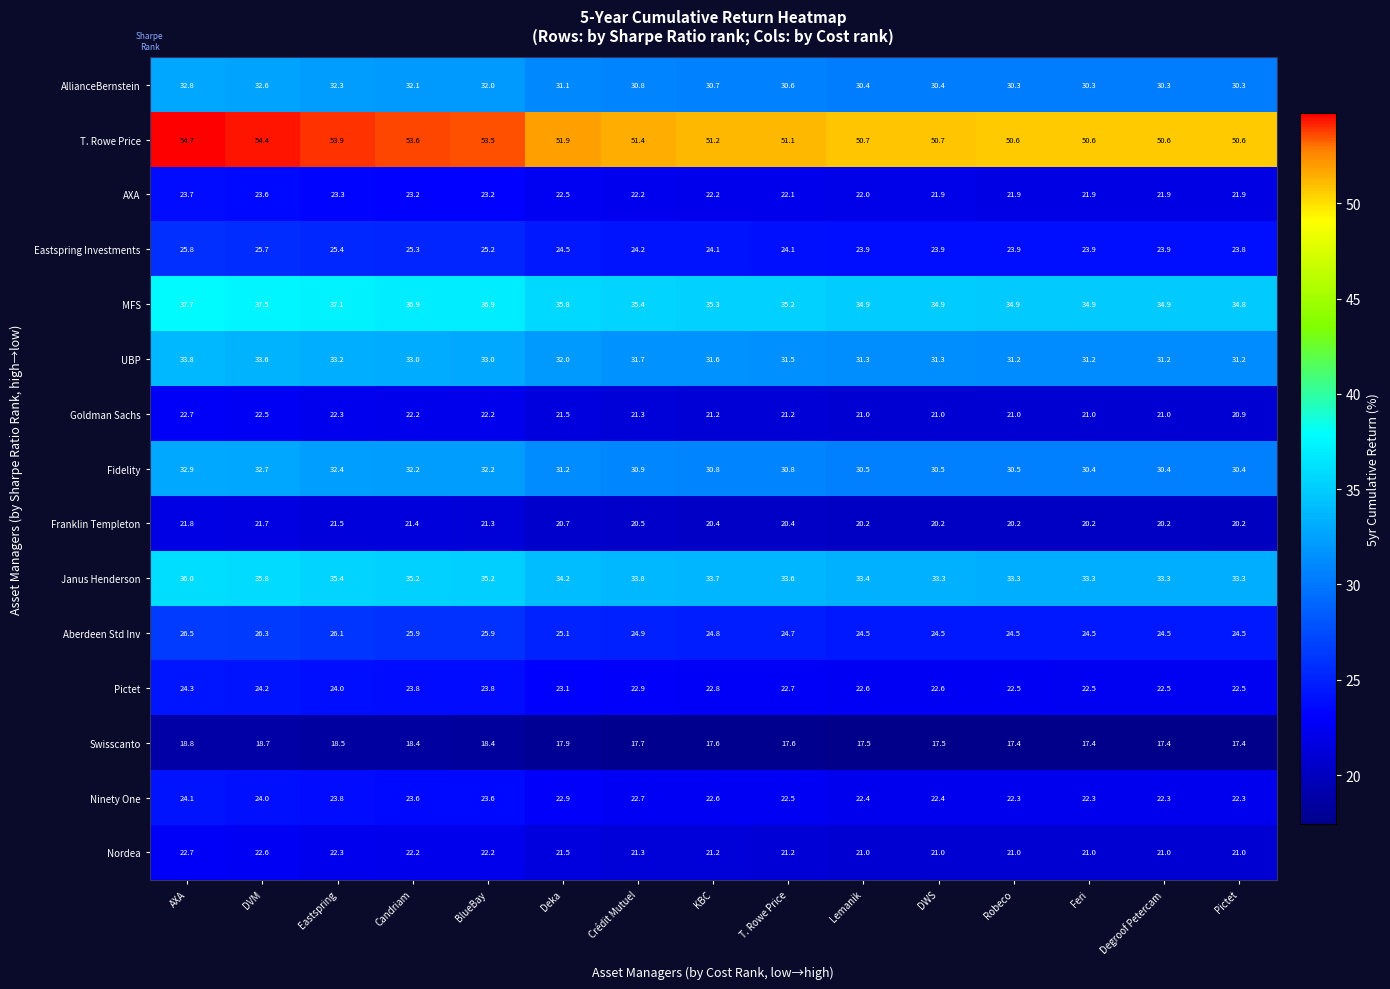

What is the greatest value displayed?

54.7